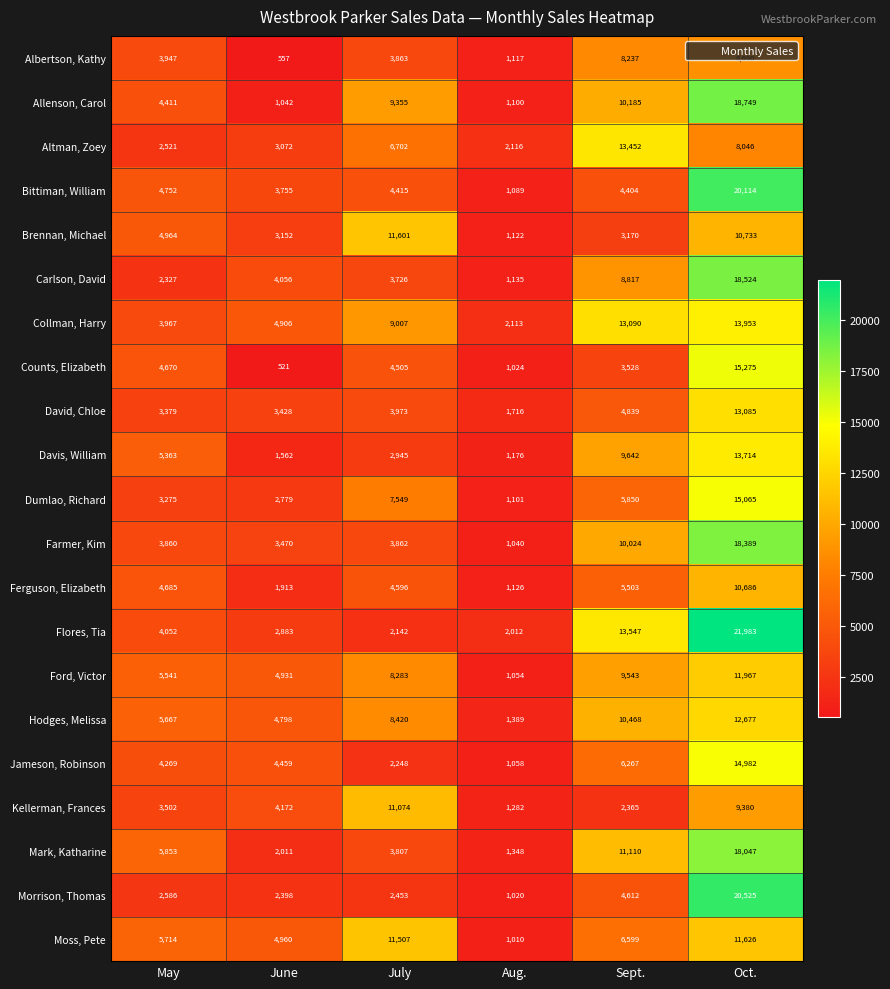

At which category does the chart reach its peak across all series?

Oct.